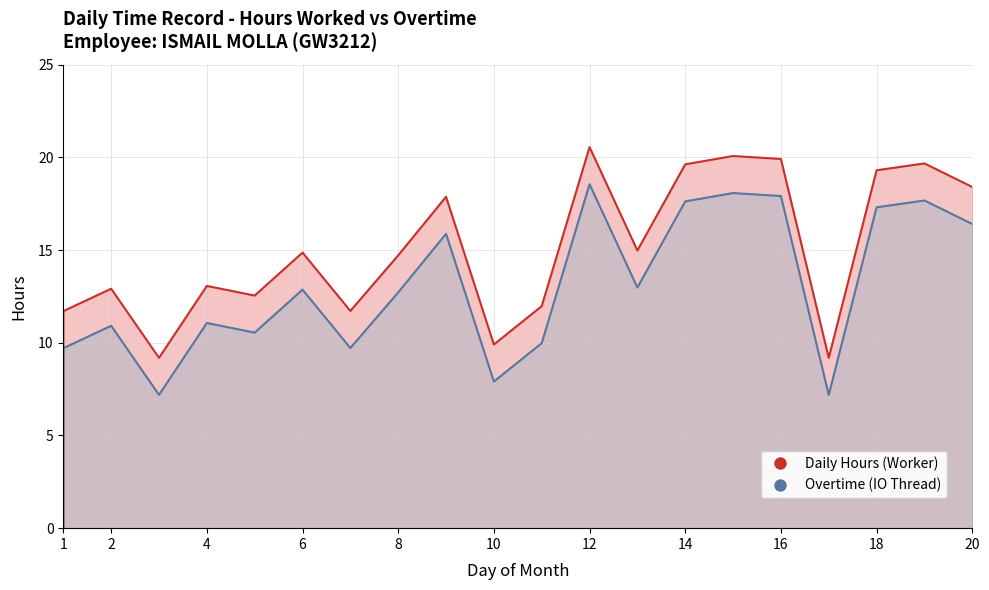

How many interior local valleys does the Daily Hours (Worker) series have?

6